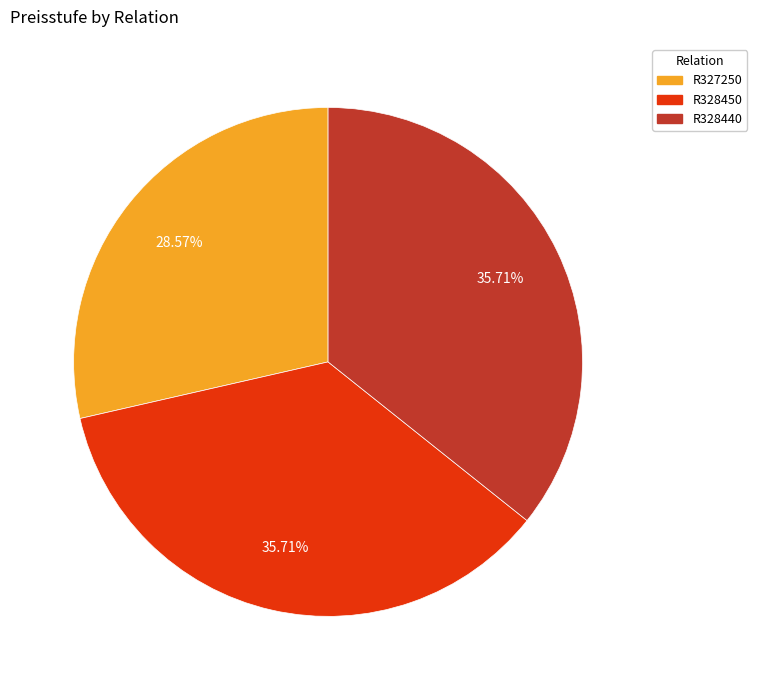

Which category has the smallest portion of the pie?

R327250